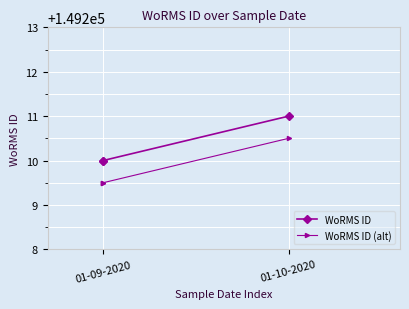

Is the value of WoRMS ID (alt) at 01-09-2020 greater than the value of WoRMS ID at 01-10-2020?

No